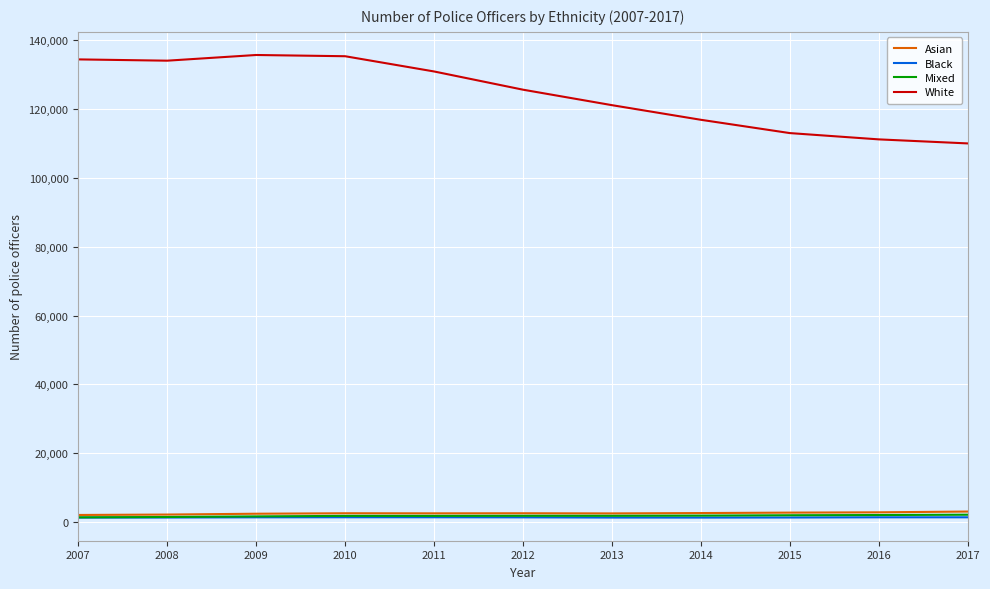

The value of White at 2017 is 72125. True or false?

False